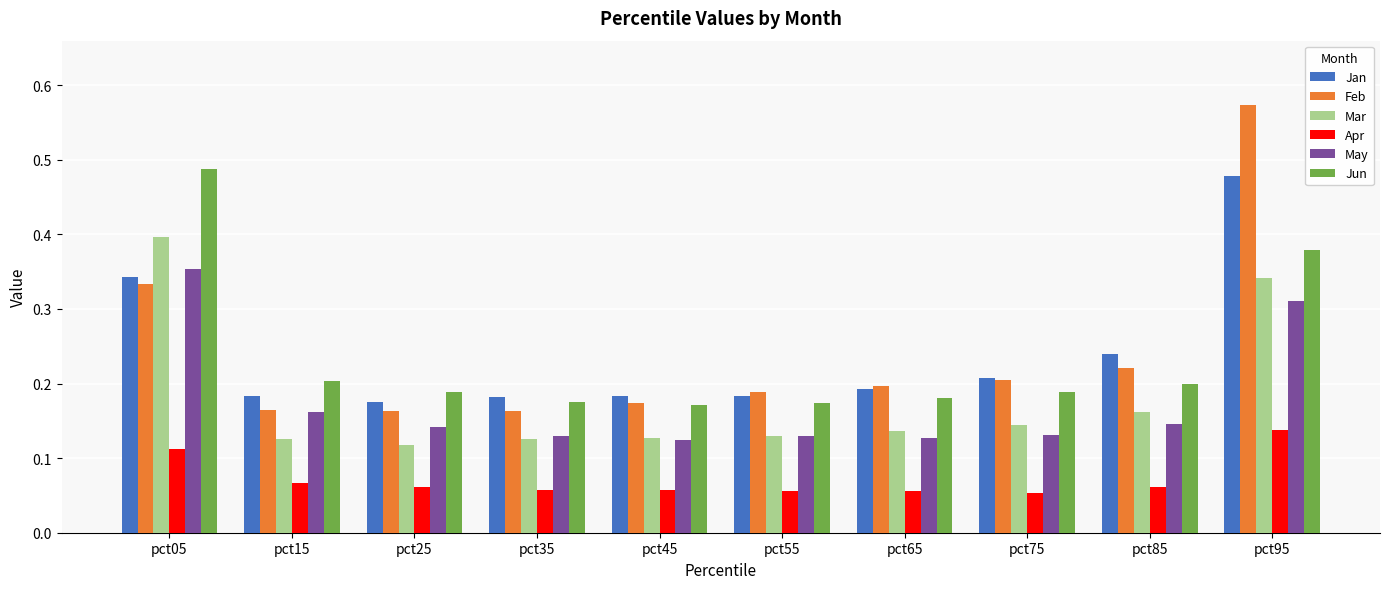

Are the bars horizontal?

No